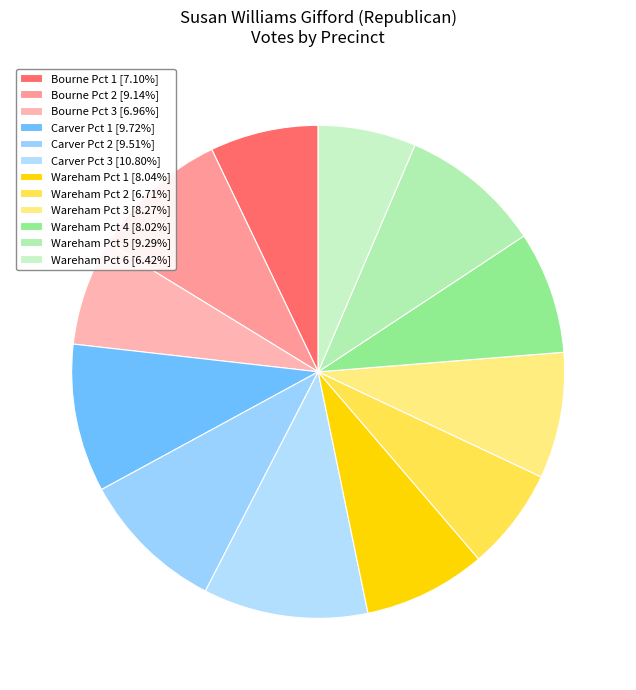

What is the change in value from Bourne Pct 2 to Wareham Pct 6?

-279